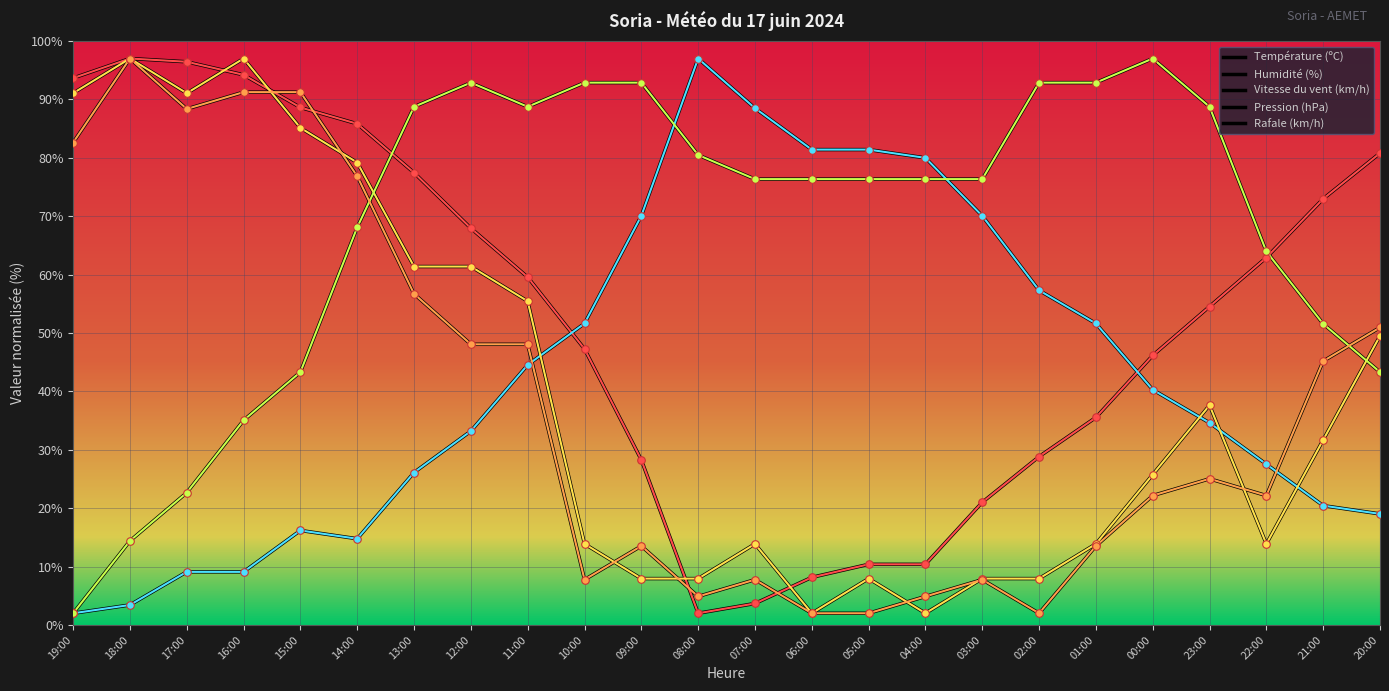

Which series has the largest total across all categories?

Pression (hPa)